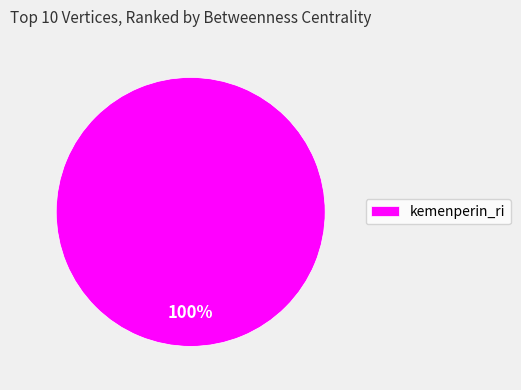

Count the number of slices in the pie.

1